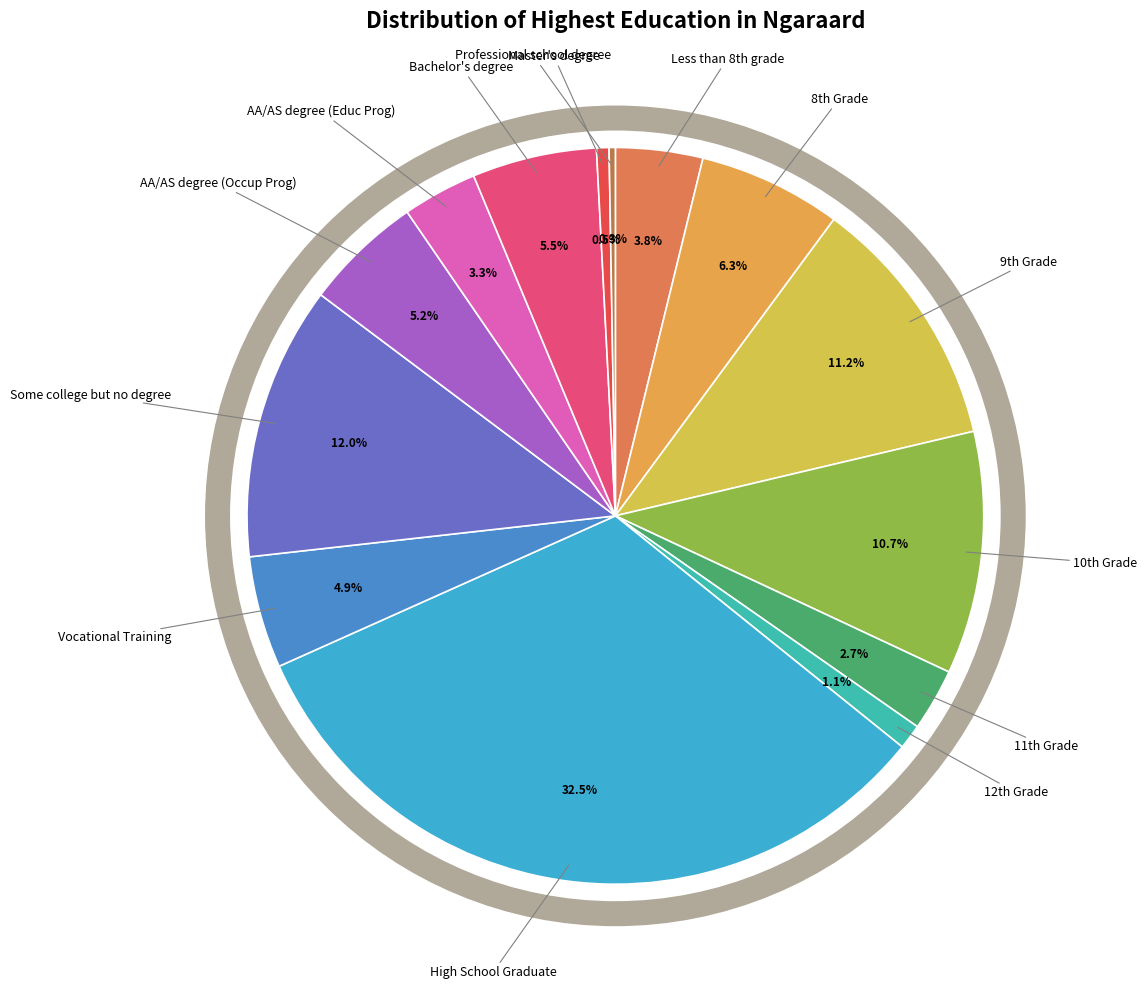

To the nearest percent, what is the average slice percentage?

7%